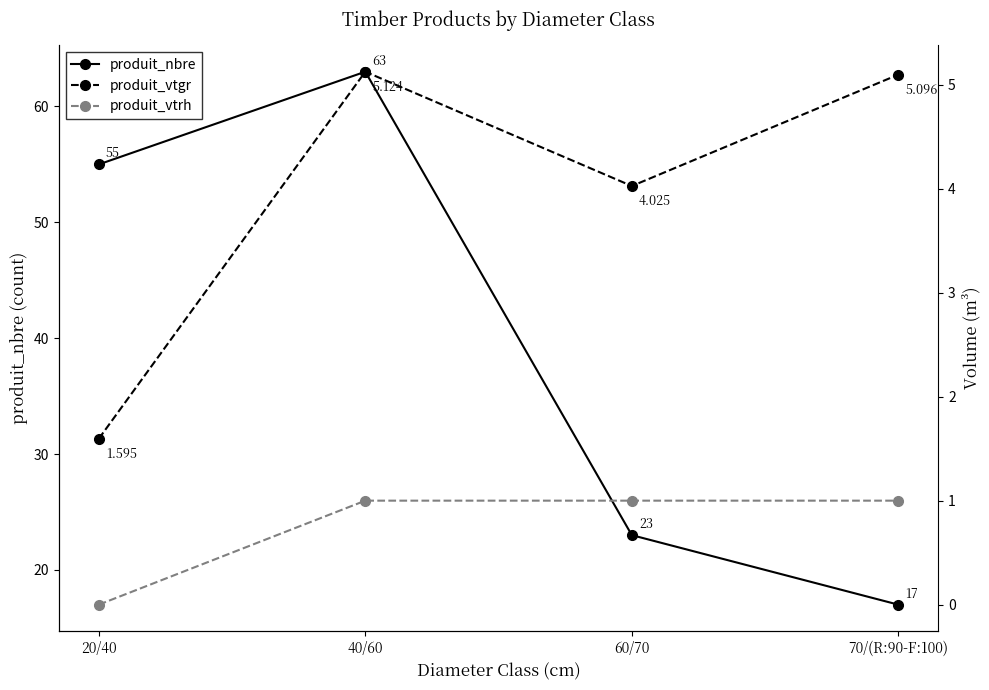

Between 40/60 and 70/(R:90-F:100), which is larger?

40/60